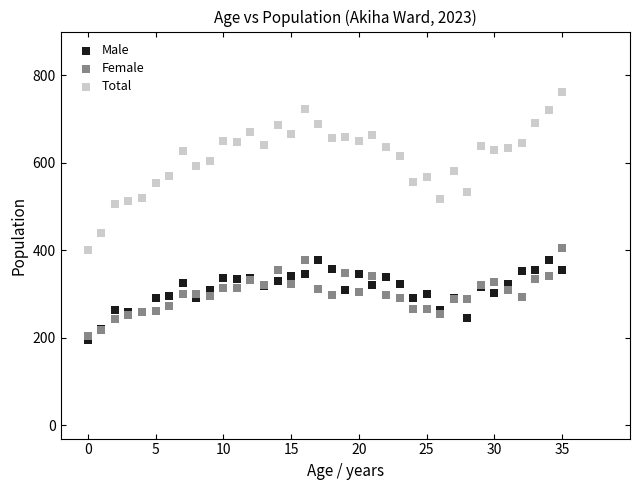

Which series reaches the minimum Y coordinate?

Male